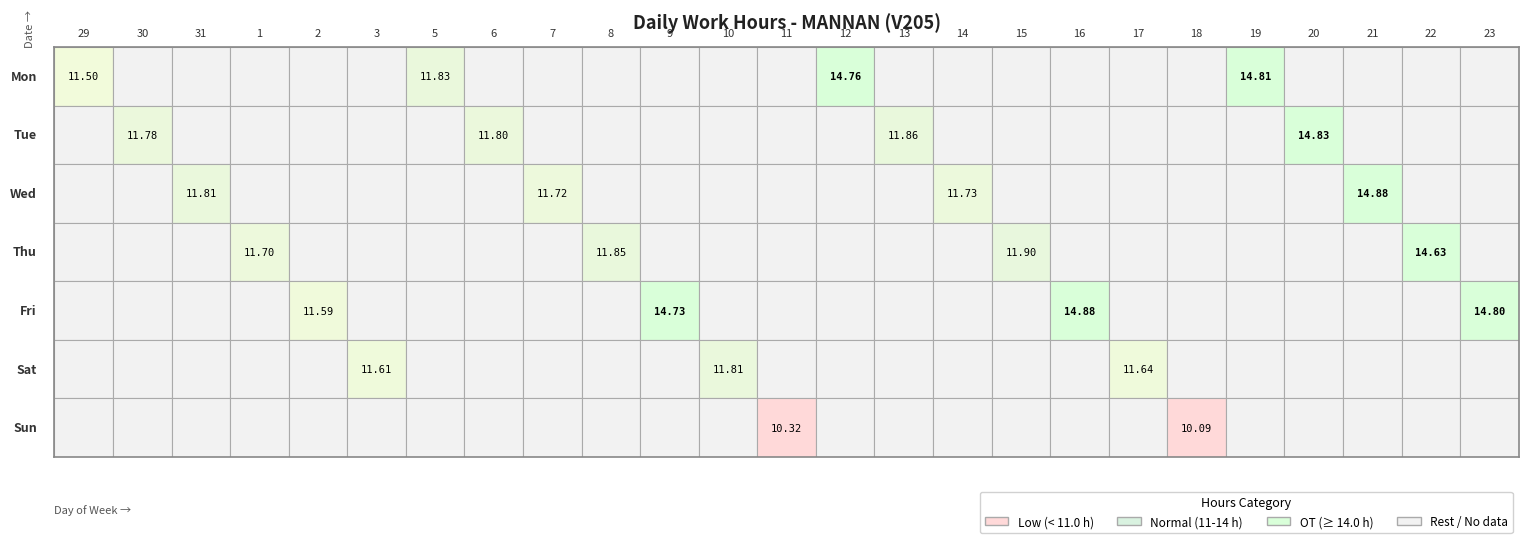

What is the difference between the values at 19 and 10?

3.0